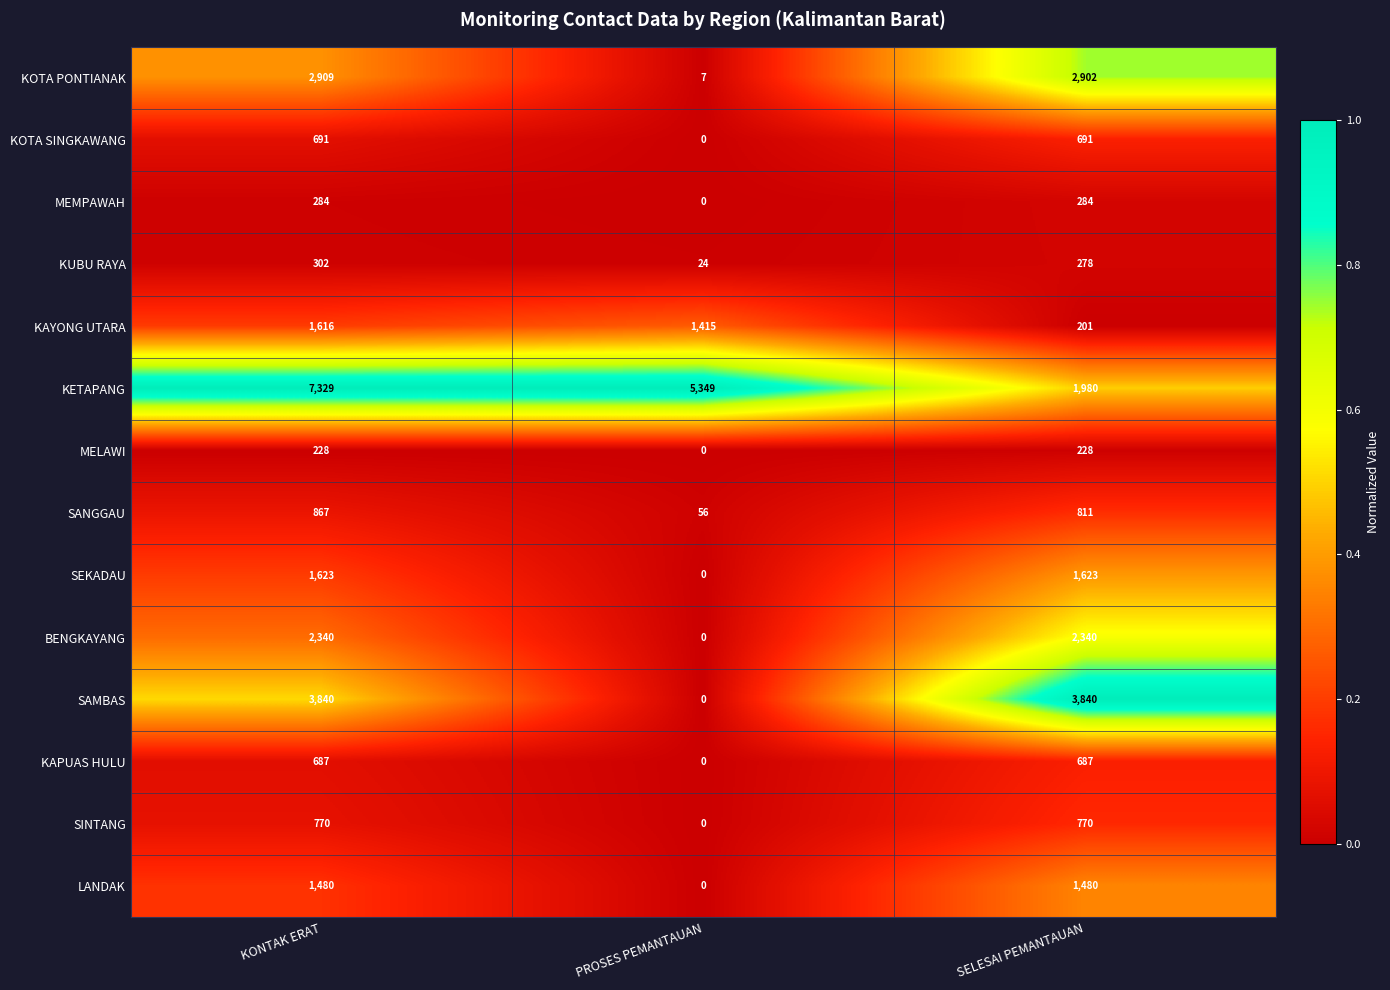

What is the sum of the SAMBAS values at SELESAI PEMANTAUAN and PROSES PEMANTAUAN?

3840